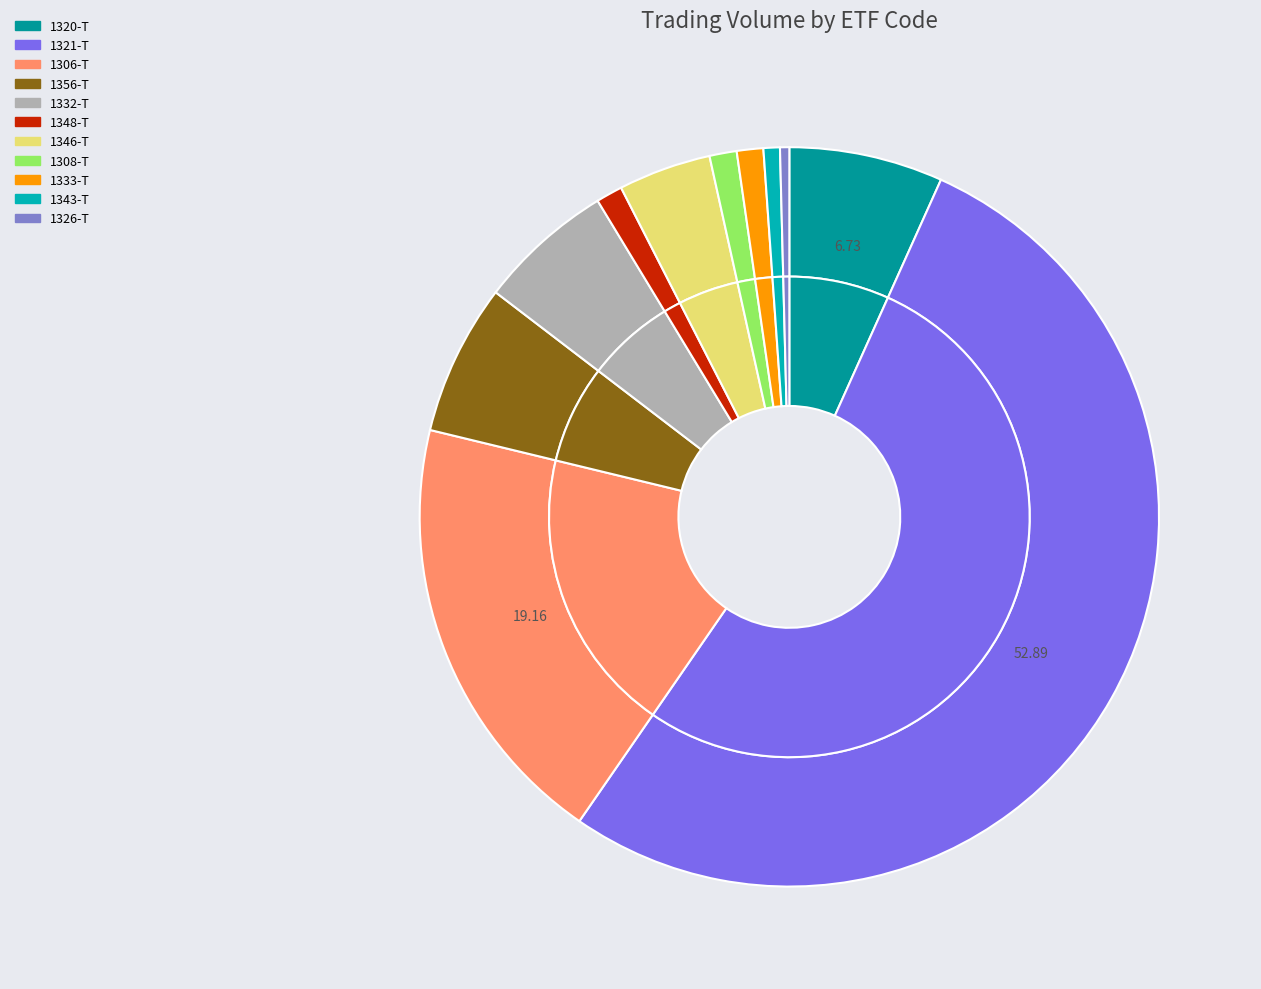

Count the number of slices in the pie.

11